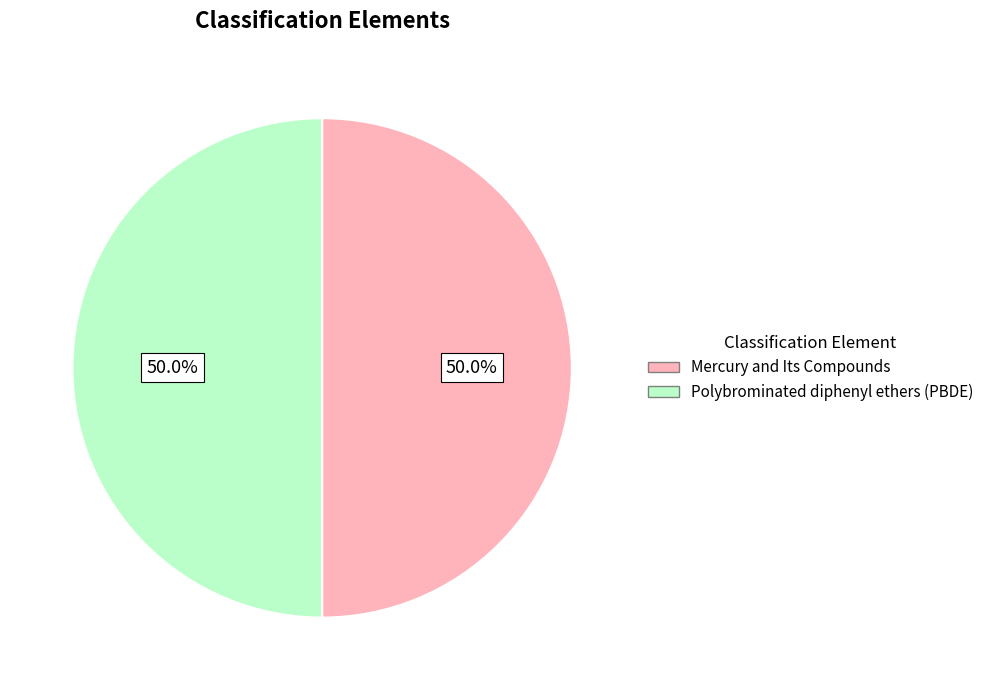

What is the ratio of the value at Mercury and Its Compounds to the value at Polybrominated diphenyl ethers (PBDE)?

1.0